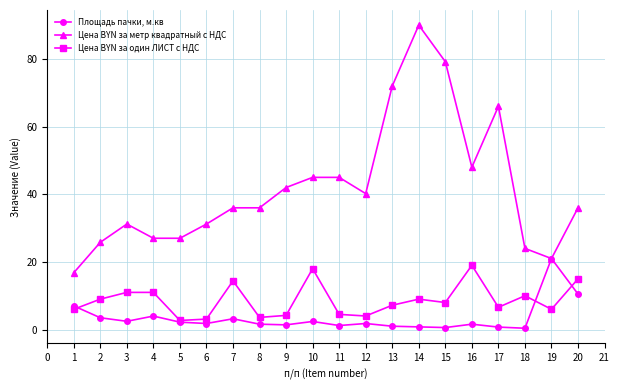

True or false: Цена BYN за один ЛИСТ с НДС and Цена BYN за метр квадратный с НДС intersect in this chart.

False